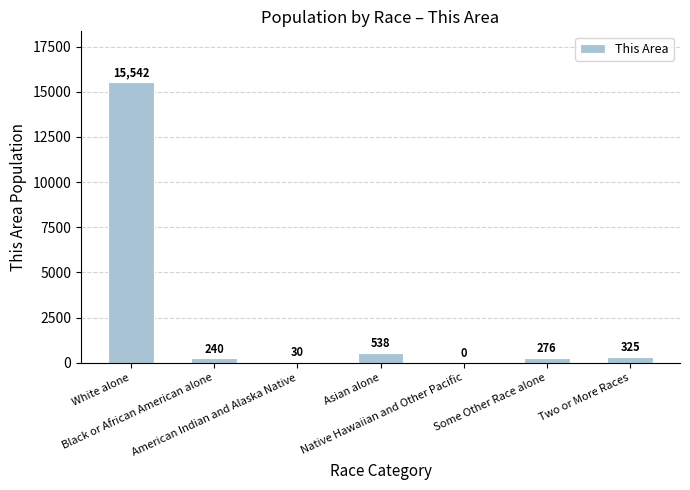

Is it true that the value at Asian alone is 538?

True